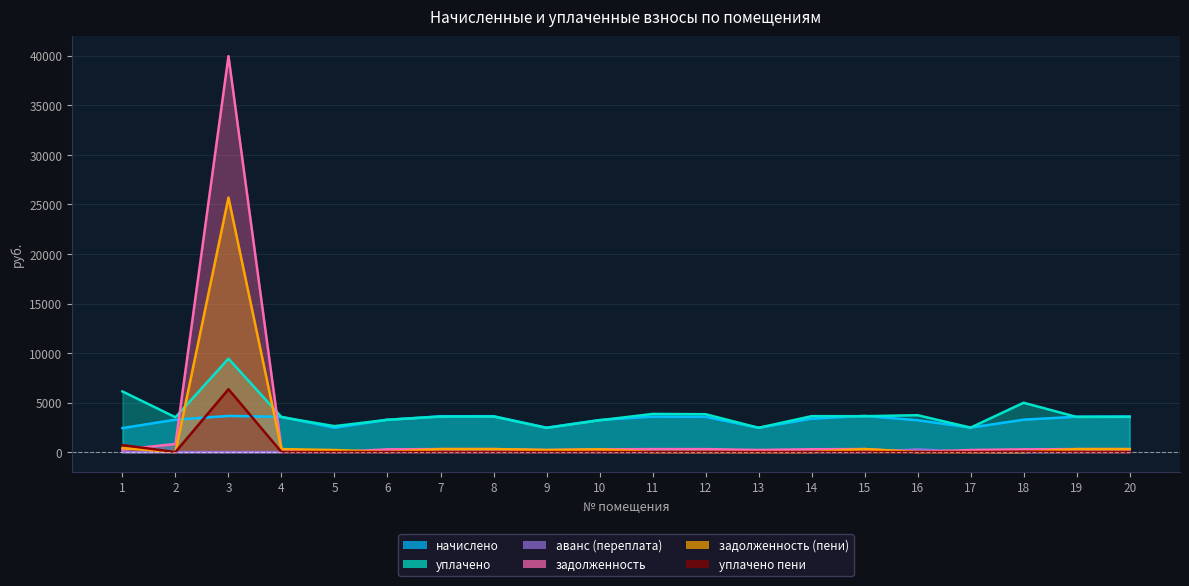

What are all the series names shown in the legend?

задолженность, задолженность (пени), уплачено пени, начислено, аванс (переплата), уплачено